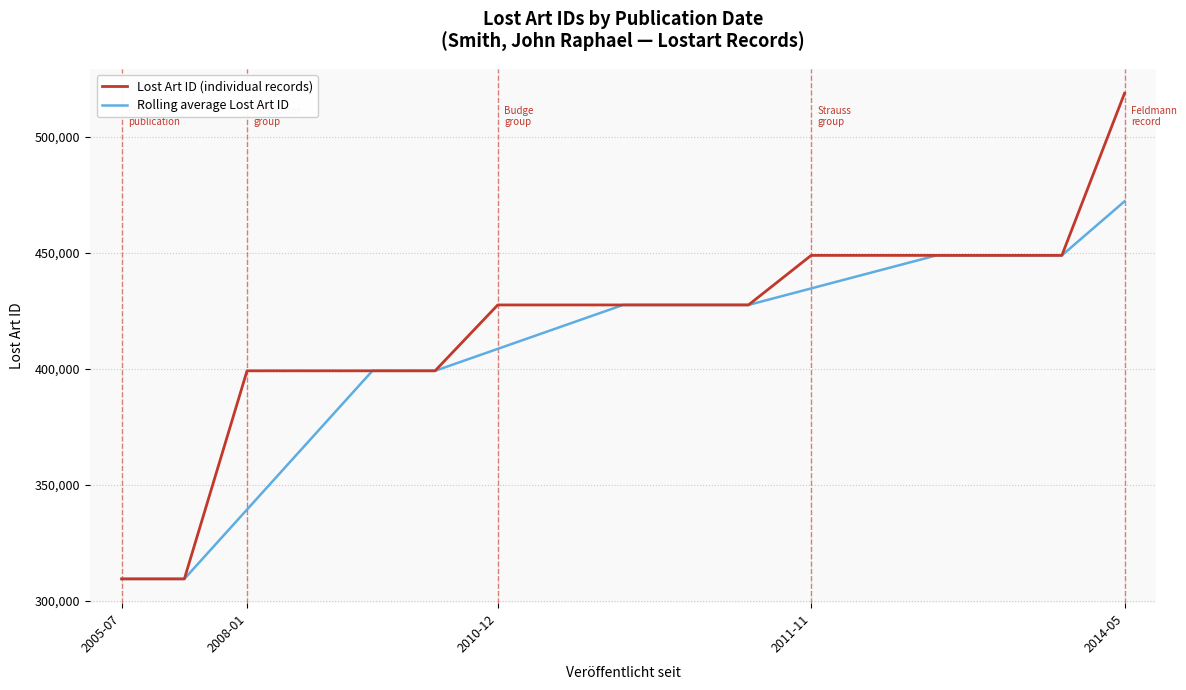

What is the minimum value for Lost Art ID (individual records)?

309494.0